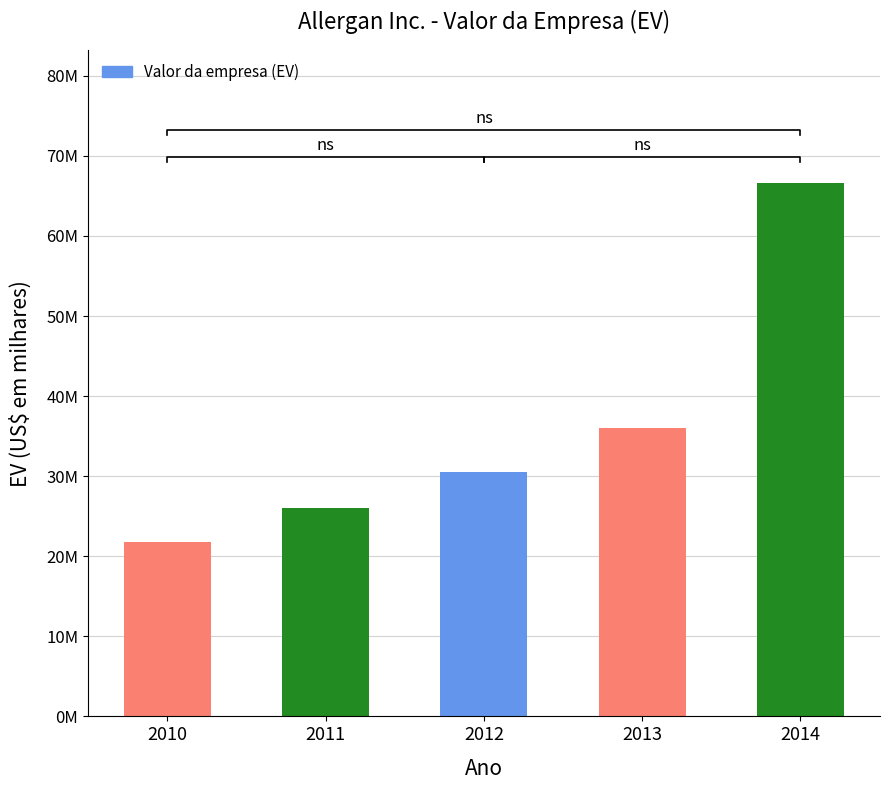

What is the sum of all values?

180955270